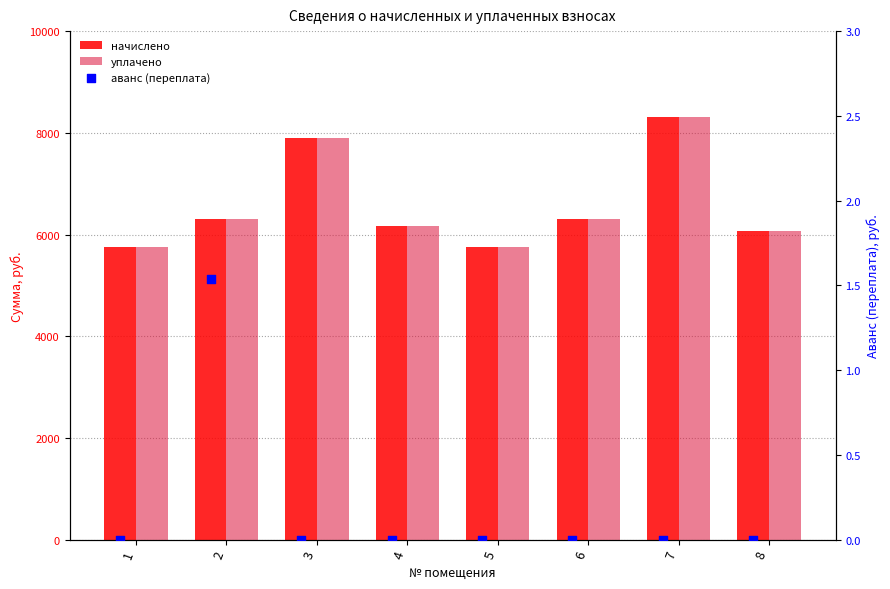

At which category is the sum across all series the highest?

7